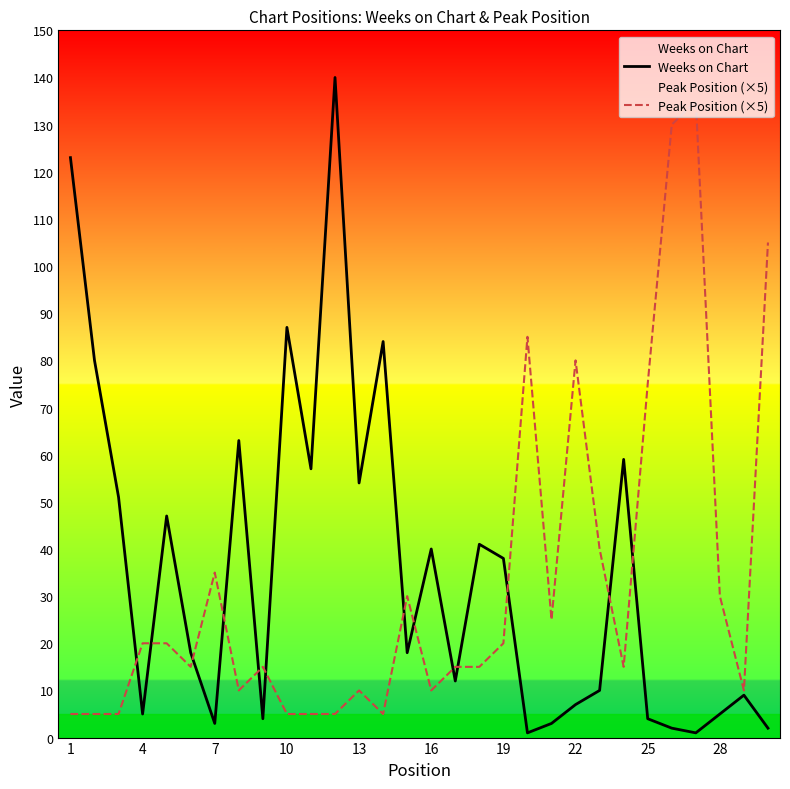

True or false: Weeks on Chart has a value of 40 at 16.

True